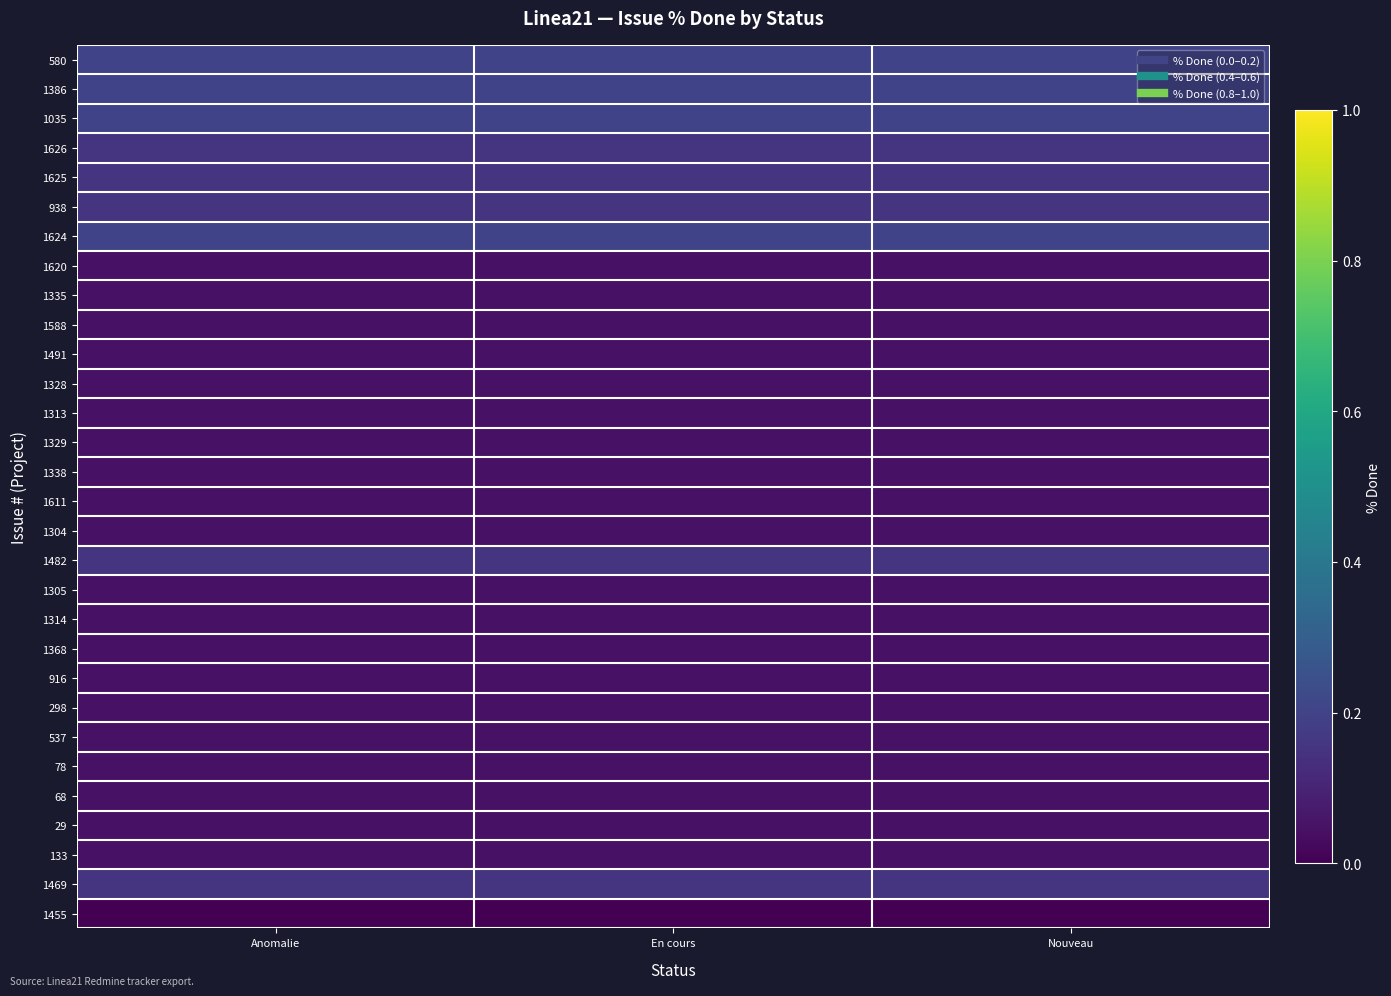

Reading left to right, transcribe all the data shown in this chart.

580: Anomalie=0.2	En cours=0.2	Nouveau=0.2
1386: Anomalie=0.2	En cours=0.2	Nouveau=0.2
1035: Anomalie=0.2	En cours=0.2	Nouveau=0.2
1626: Anomalie=0.2	En cours=0.2	Nouveau=0.2
1625: Anomalie=0.2	En cours=0.2	Nouveau=0.2
938: Anomalie=0.2	En cours=0.2	Nouveau=0.2
1624: Anomalie=0.2	En cours=0.2	Nouveau=0.2
1620: Anomalie=0.1	En cours=0.1	Nouveau=0.1
1335: Anomalie=0.1	En cours=0.1	Nouveau=0.1
1588: Anomalie=0.1	En cours=0.1	Nouveau=0.1
1491: Anomalie=0.1	En cours=0.1	Nouveau=0.1
1328: Anomalie=0.1	En cours=0.1	Nouveau=0.1
1313: Anomalie=0.1	En cours=0.1	Nouveau=0.1
1329: Anomalie=0.1	En cours=0.1	Nouveau=0.1
1338: Anomalie=0.1	En cours=0.1	Nouveau=0.1
1611: Anomalie=0.1	En cours=0.1	Nouveau=0.1
1304: Anomalie=0.1	En cours=0.1	Nouveau=0.1
1482: Anomalie=0.2	En cours=0.2	Nouveau=0.2
1305: Anomalie=0.1	En cours=0.1	Nouveau=0.1
1314: Anomalie=0.1	En cours=0.1	Nouveau=0.1
1368: Anomalie=0.1	En cours=0.1	Nouveau=0.1
916: Anomalie=0.1	En cours=0.1	Nouveau=0.1
298: Anomalie=0.1	En cours=0.1	Nouveau=0.1
537: Anomalie=0.1	En cours=0.1	Nouveau=0.1
78: Anomalie=0.1	En cours=0.1	Nouveau=0.1
68: Anomalie=0.1	En cours=0.1	Nouveau=0.1
29: Anomalie=0.1	En cours=0.1	Nouveau=0.1
133: Anomalie=0.1	En cours=0.1	Nouveau=0.1
1469: Anomalie=0.1	En cours=0.1	Nouveau=0.1
1455: Anomalie=0.0	En cours=0.0	Nouveau=0.0